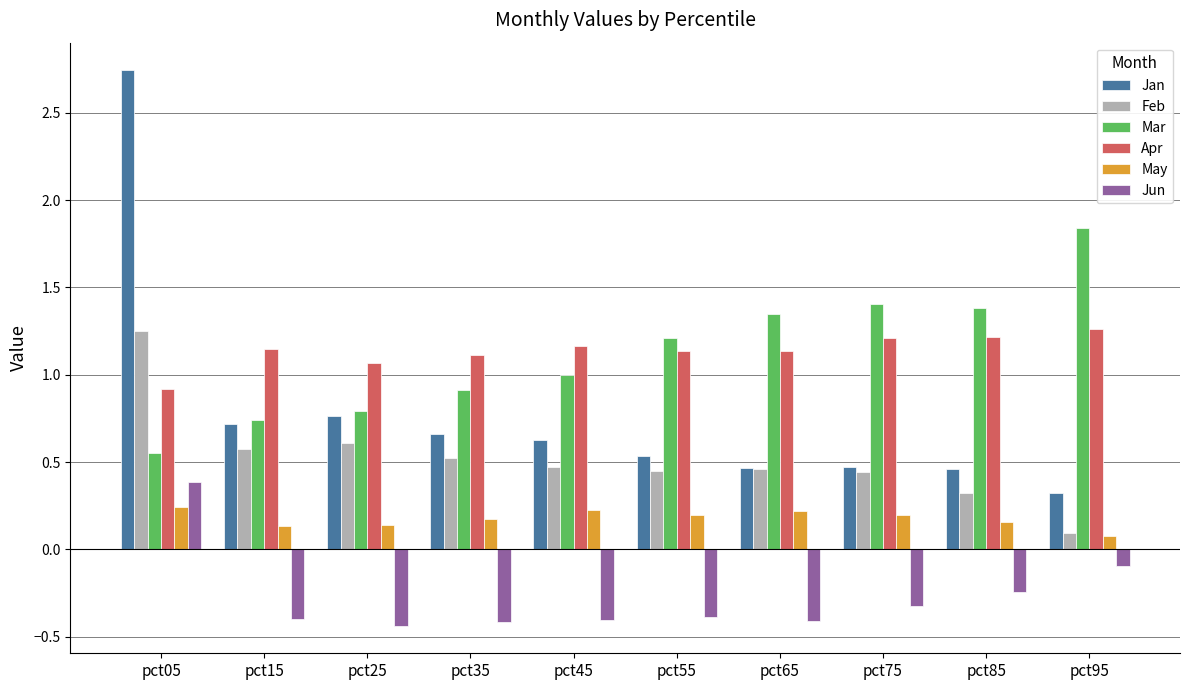

How many distinct data groups are displayed?

6